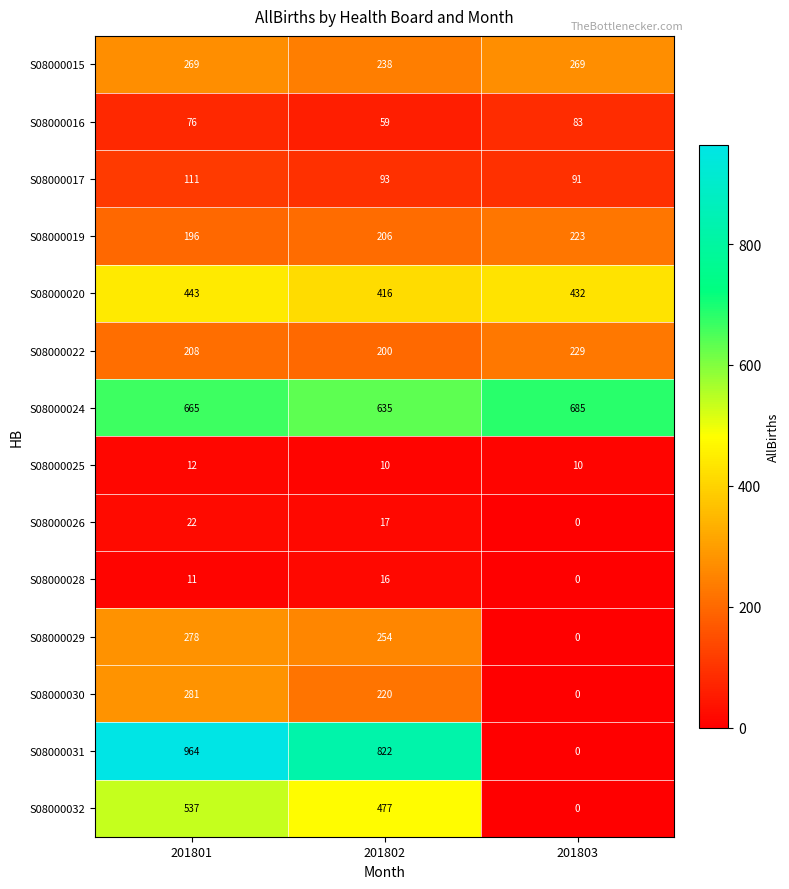

At which label does S08000020 reach its peak?

201801